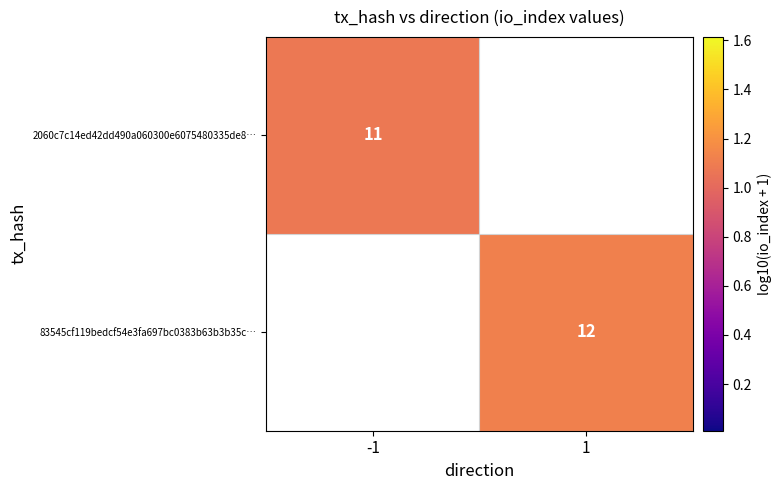

Which category has the lowest value across all series?

1